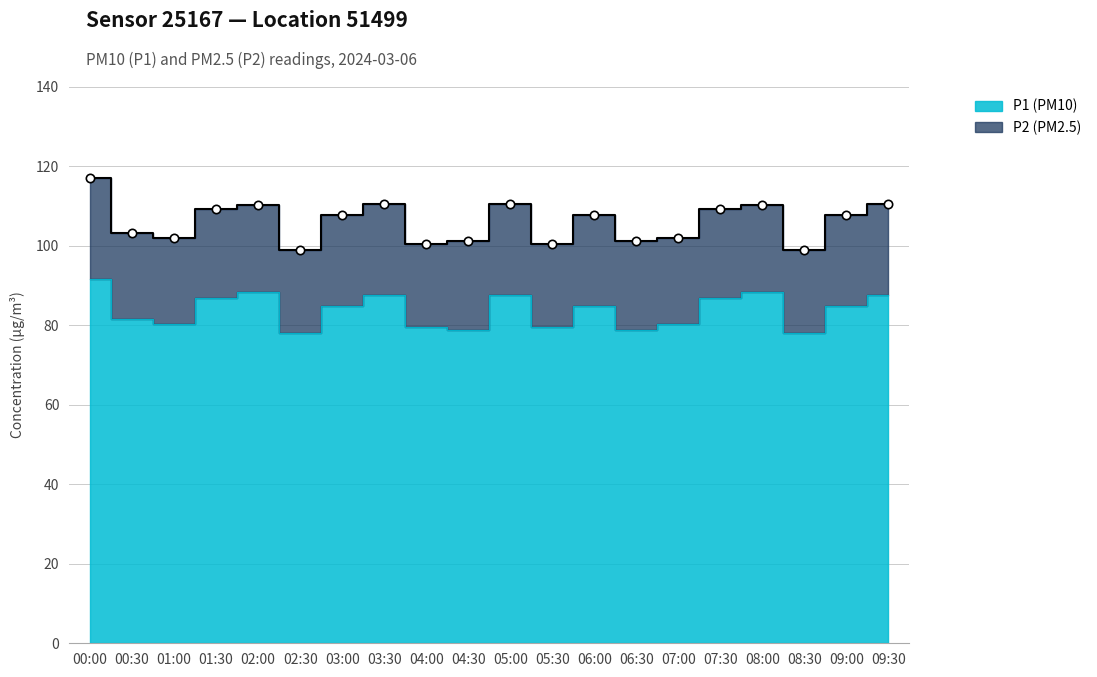

Where is the data nearest to the value 84?

03:00